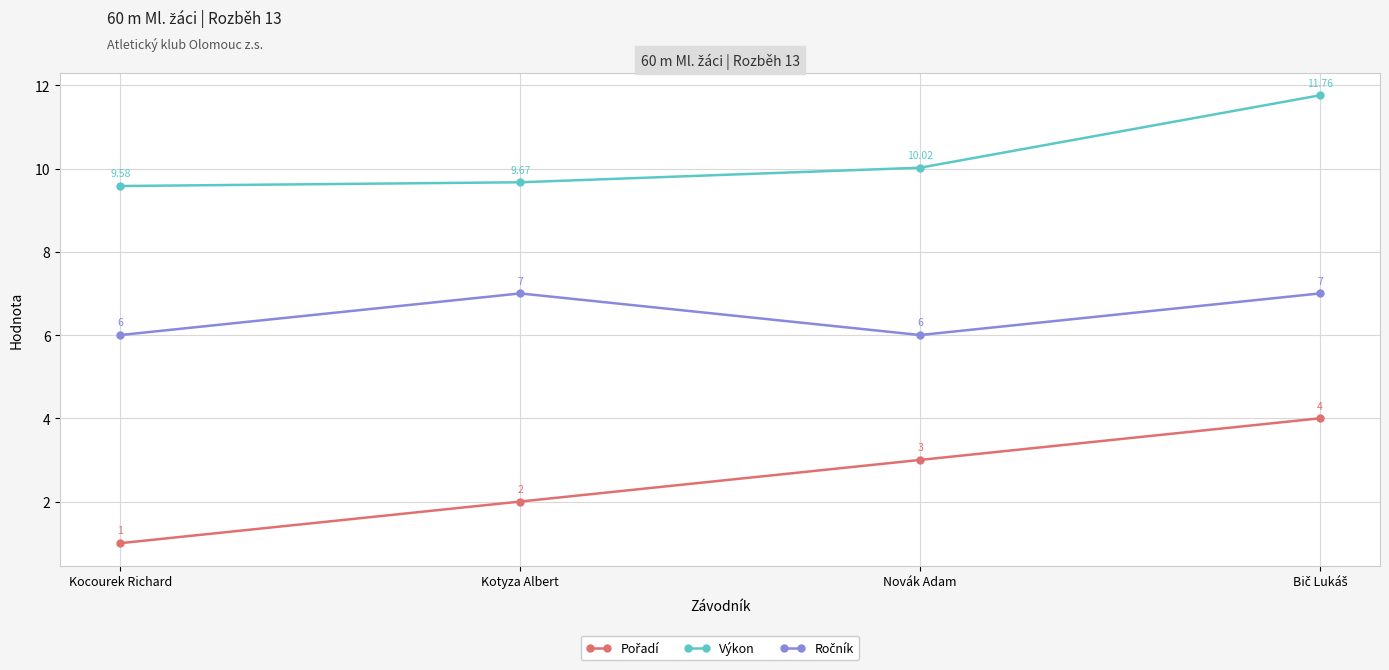

True or false: Výkon has more than 0 points higher than both neighbors.

False